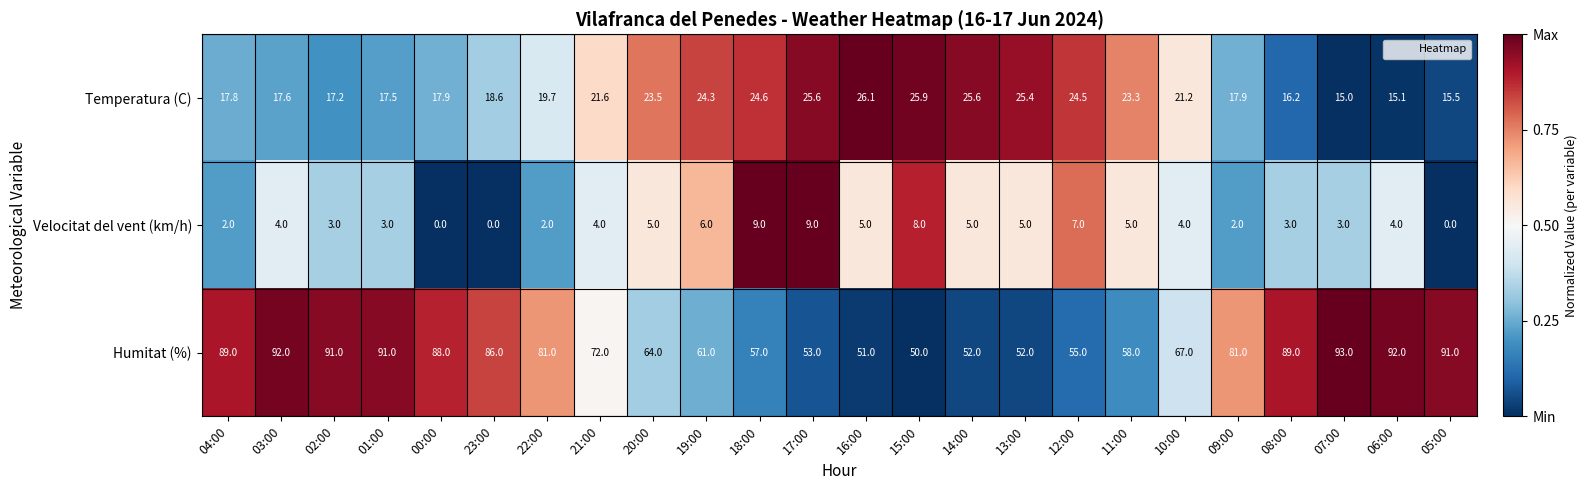

The Velocitat del vent (km/h) series shows 5.5 at 23:00. True or false?

False